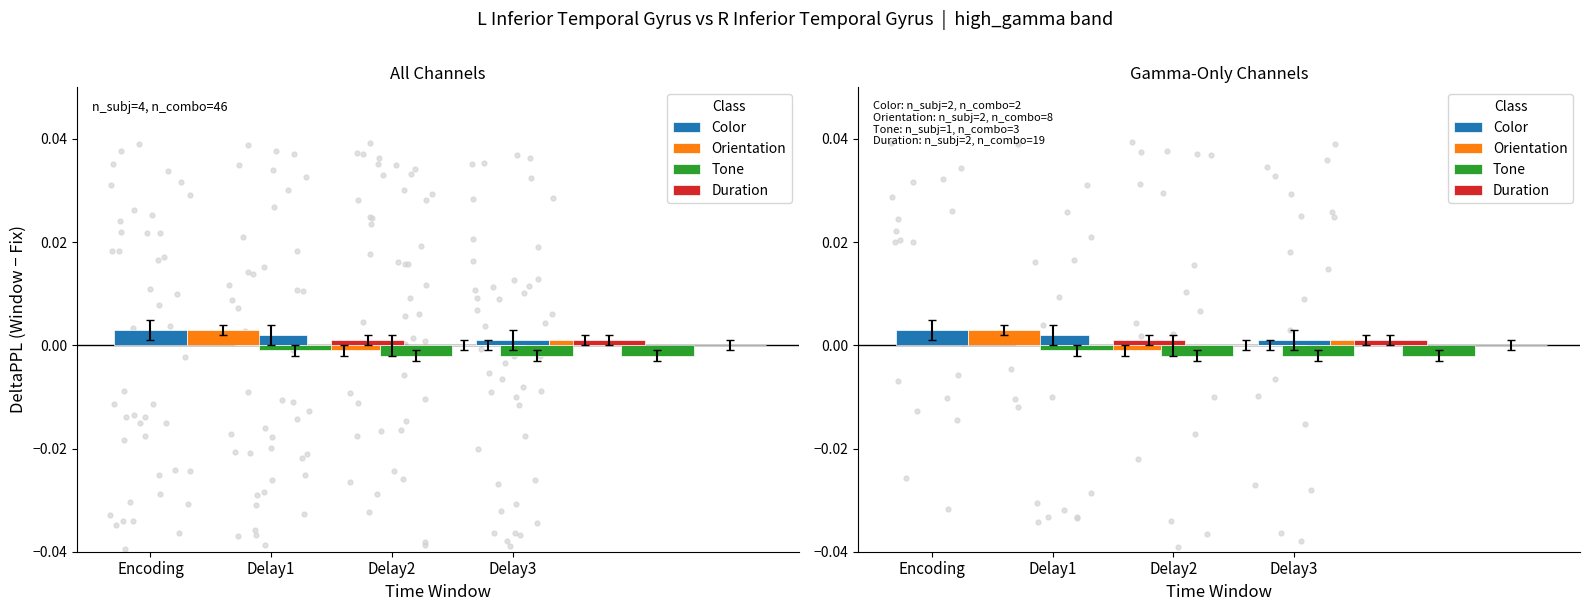

Which series reaches the maximum Y coordinate?

Color